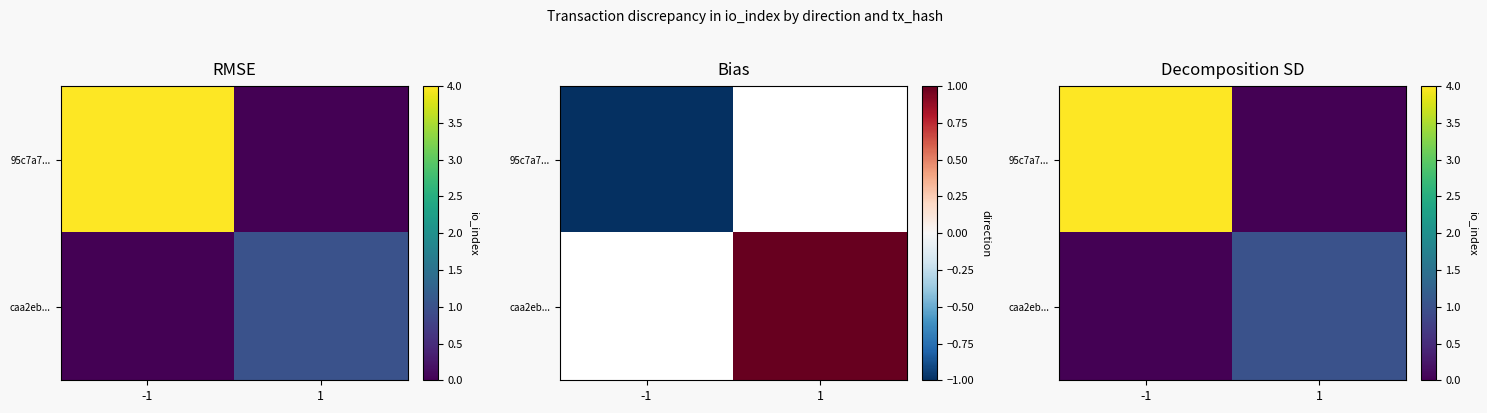

What is the total value across all series at -1?

4